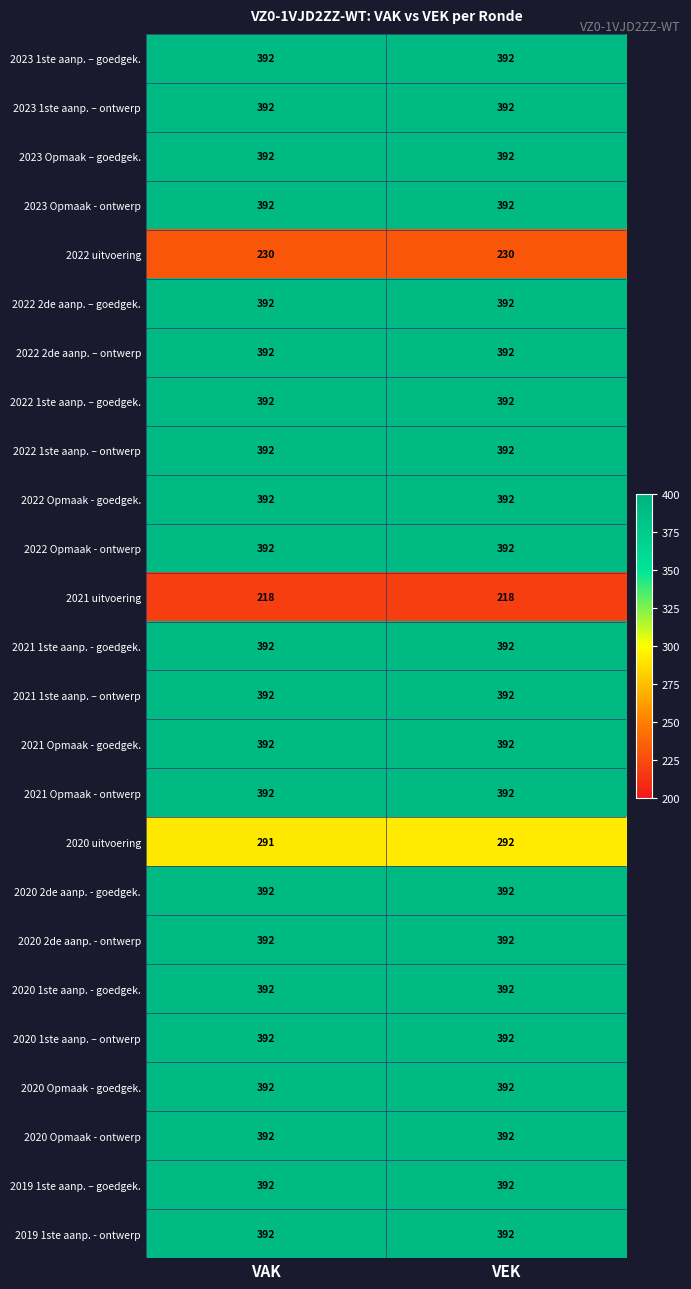

The 2022 2de aanp. – goedgek. series shows 606 at VEK. True or false?

False